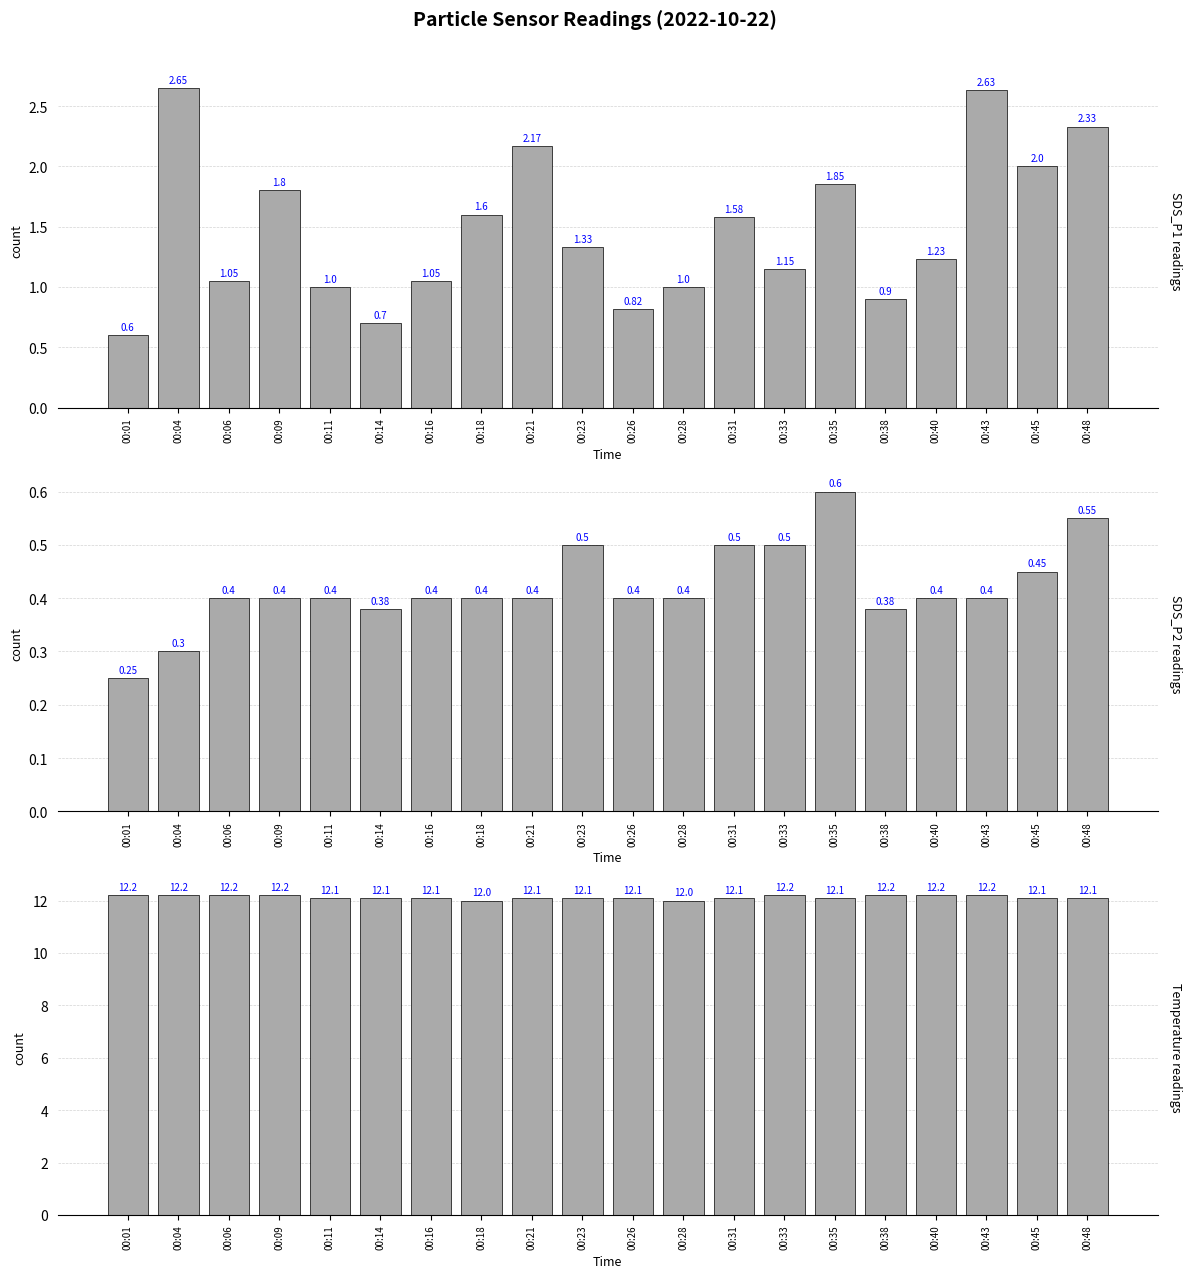

Is it true that SDS_P1 equals 1.5 at 00:28?

False